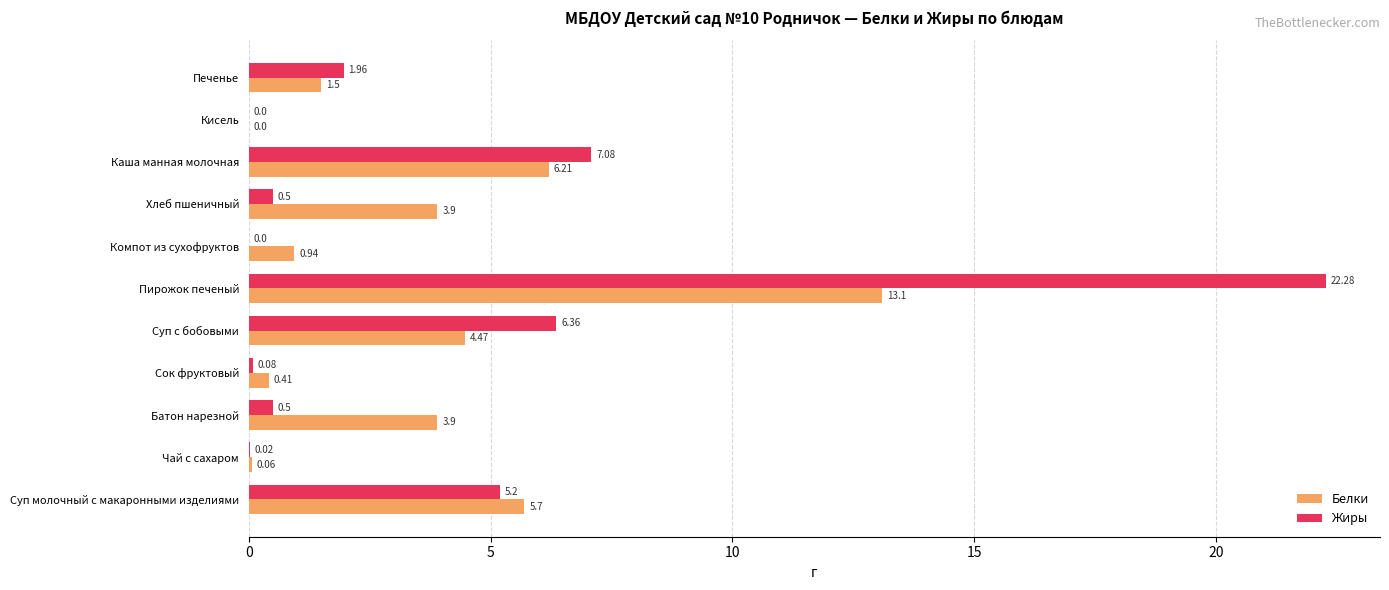

What is the sum of all Жиры values?

44.0